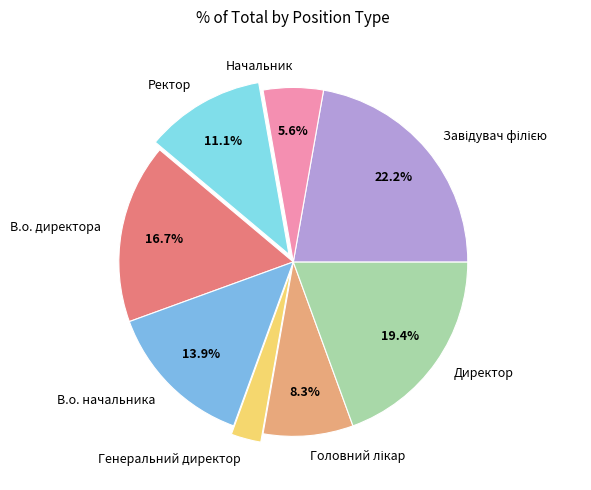

Do В.о. директора and Ректор together represent more than half of the pie?

No